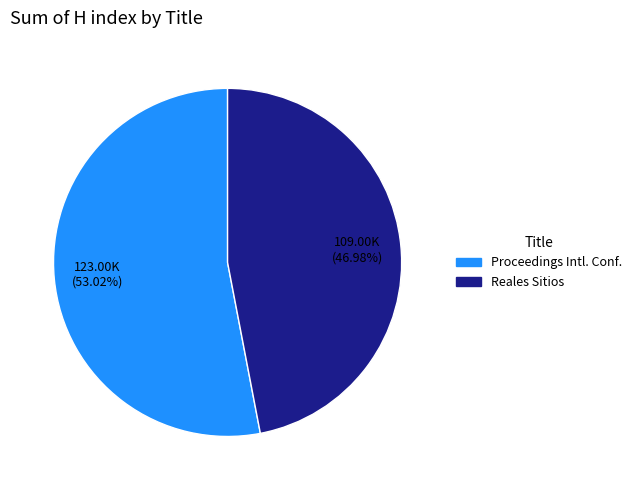

Is there a majority slice in this chart?

Yes